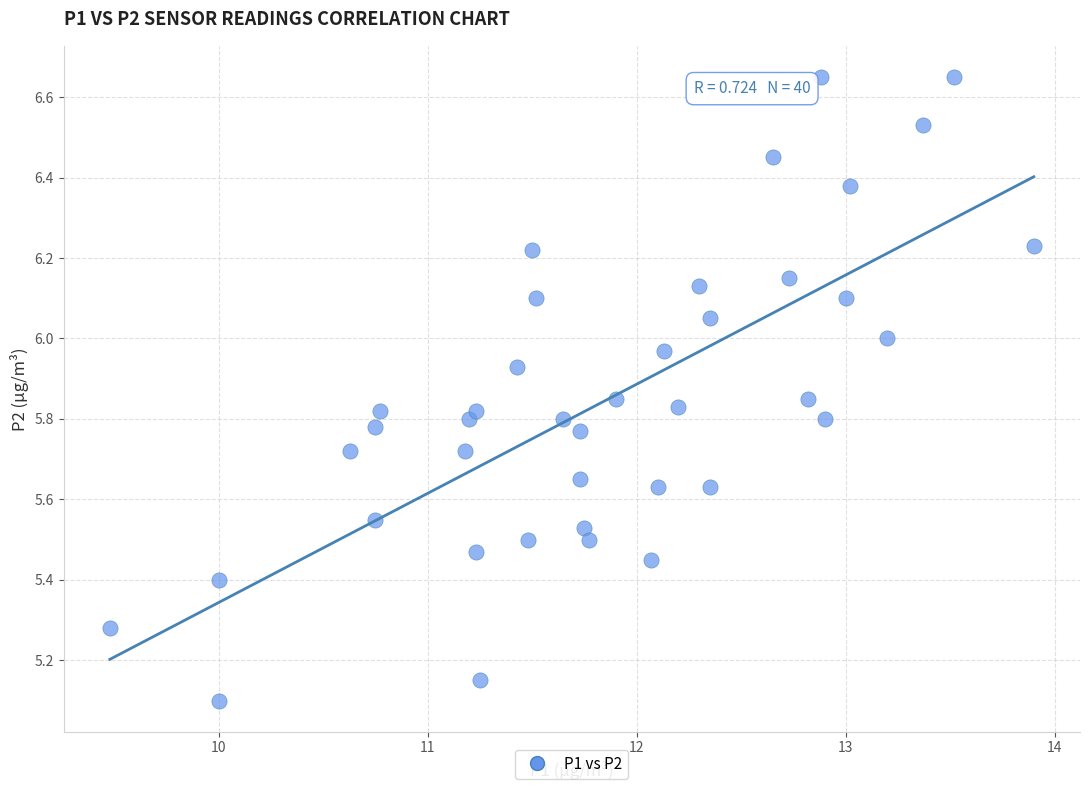

What is the range of X values (max minus min)?

4.4